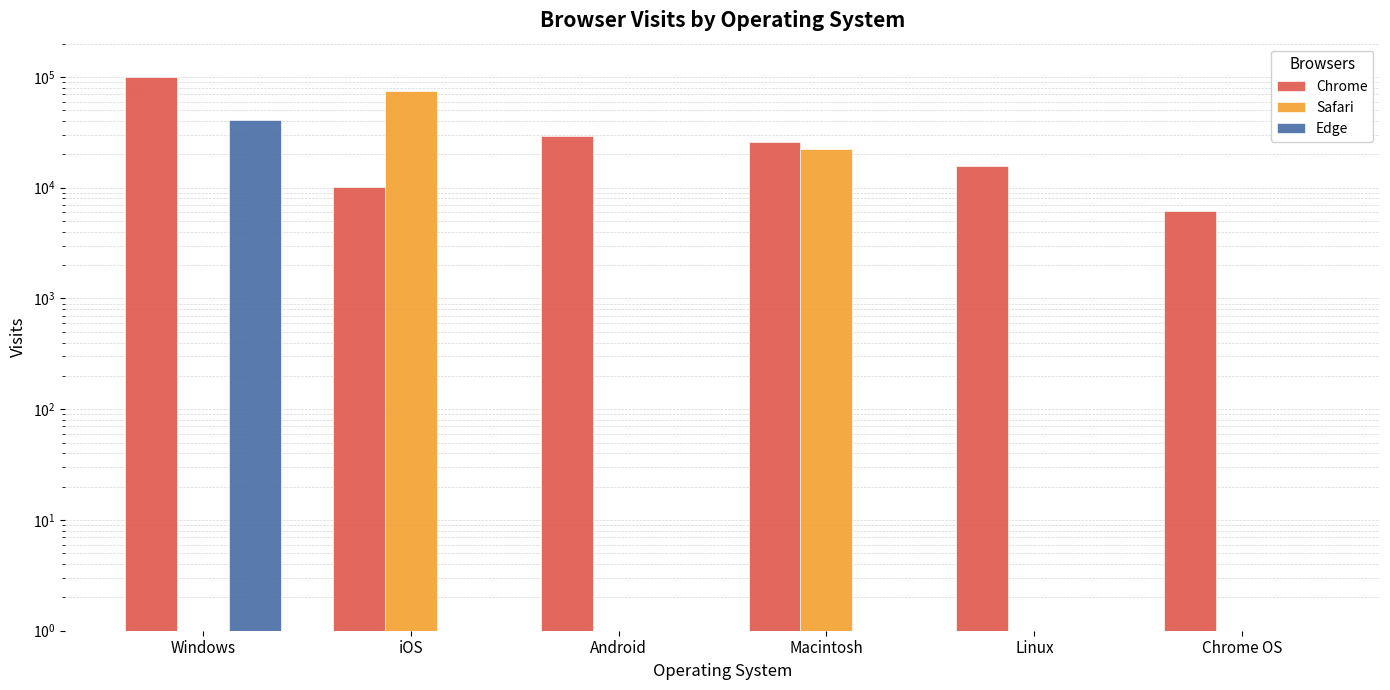

True or false: Chrome has a value of 29038 at Android.

True